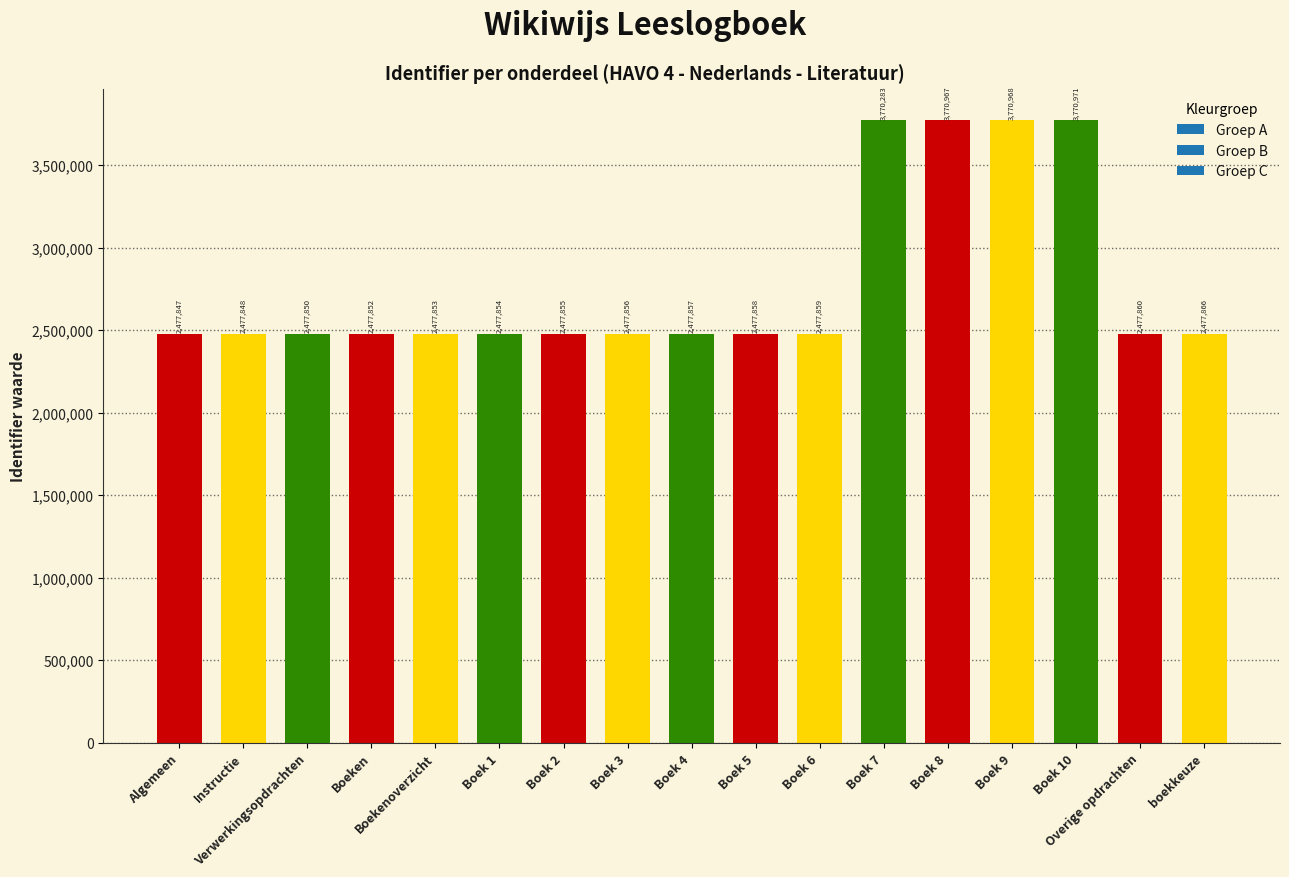

Is it true that the value at Boek 8 is 6736767?

False